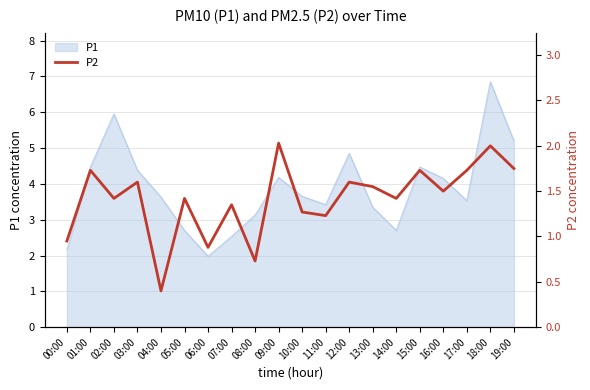

The P1 series shows 1.0 at 07:00. True or false?

False